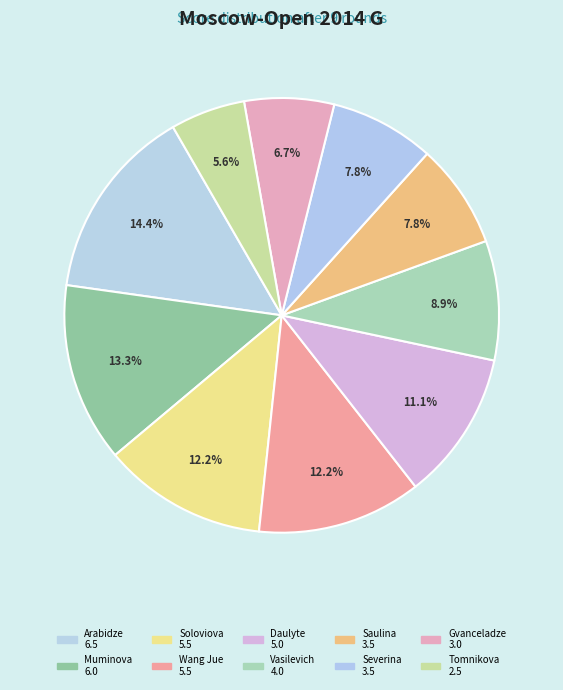

Count the number of slices in the pie.

10